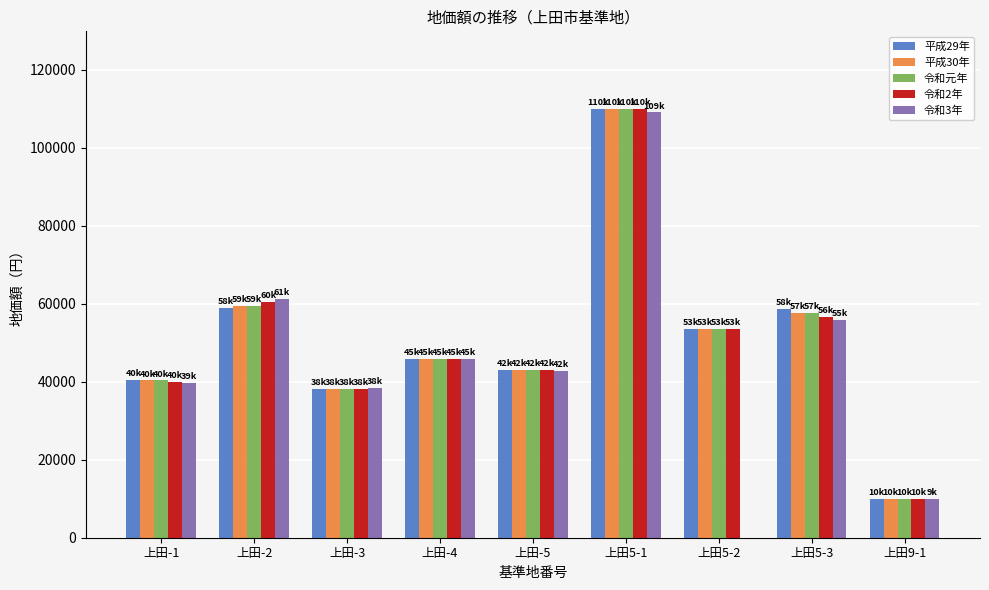

What is the sum of all 令和元年 values?

457800